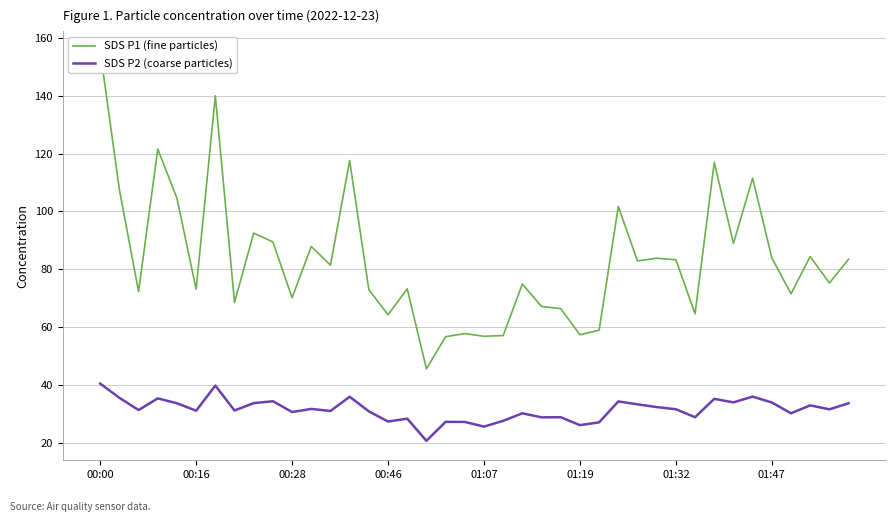

What is the highest value of the SDS P2 (coarse particles) series?

40.5